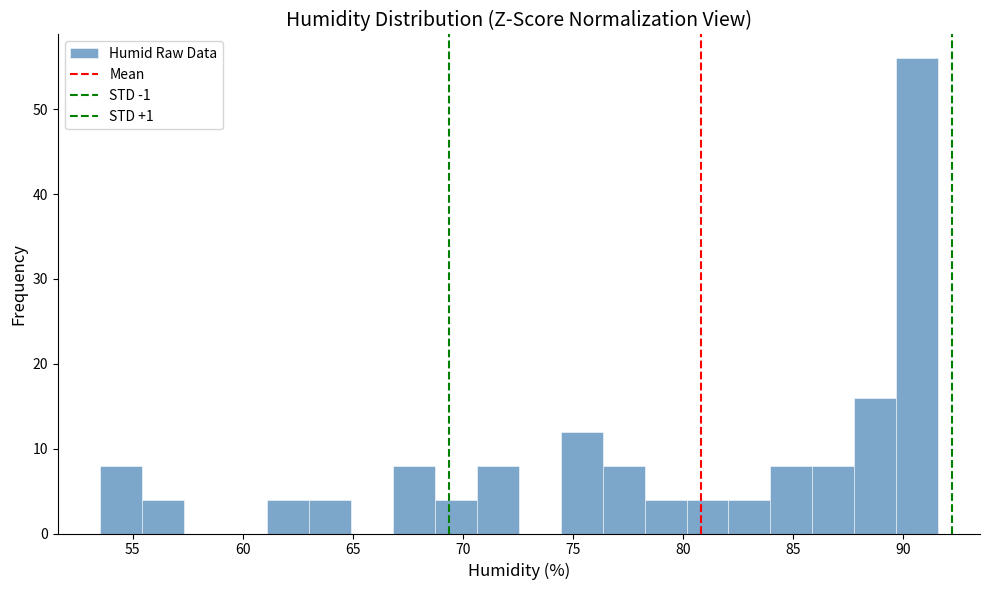

Read against the x-axis, roughly where is the centre of the tallest bar?

90.5